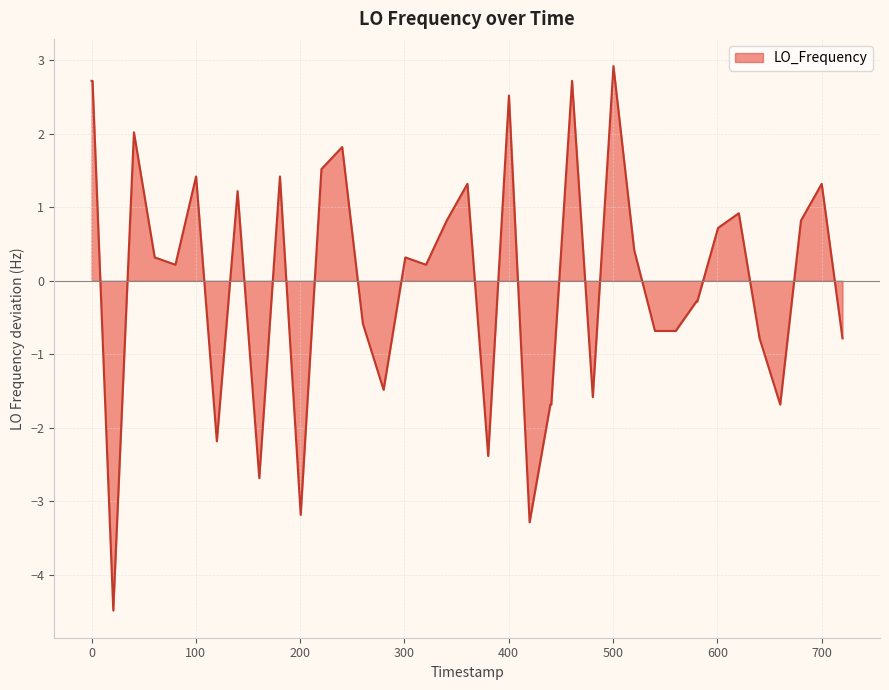

What is the difference between the maximum and minimum values?

7.4